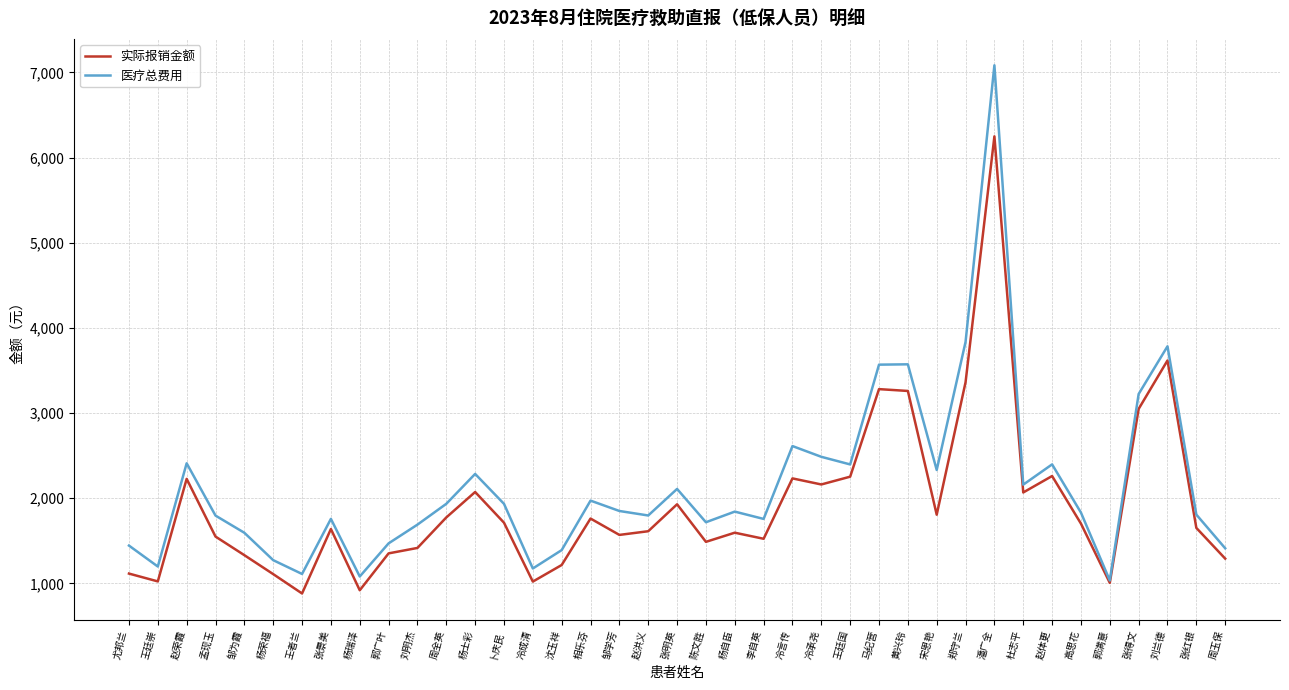

List the series in order of their peak value, lowest first.

实际报销金额, 医疗总费用